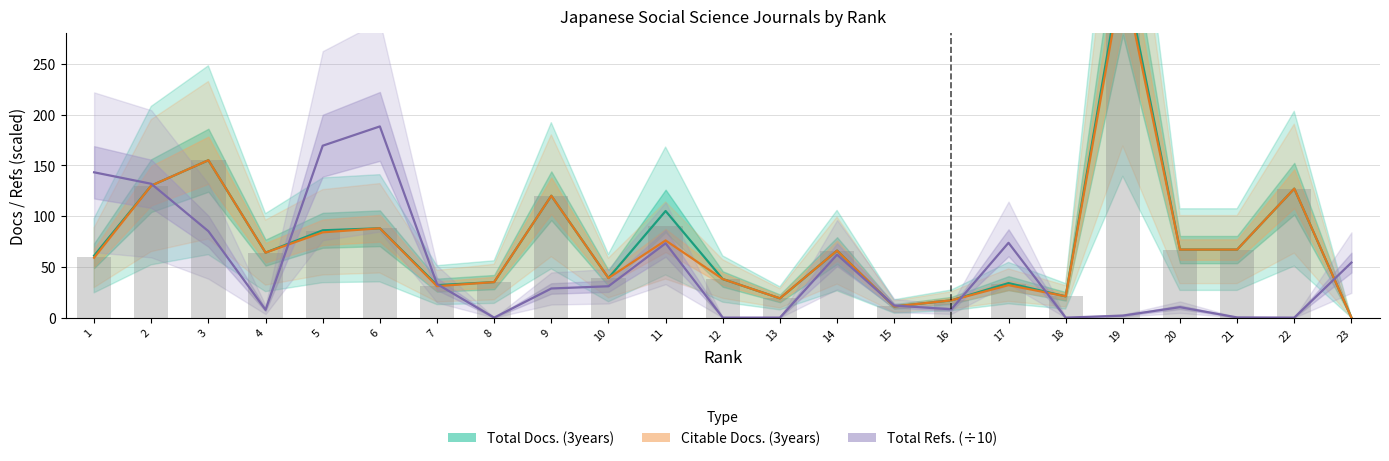

Is the value of Citable Docs. (3years) at 11 greater than the value of Total Refs. (÷10) at 18?

Yes